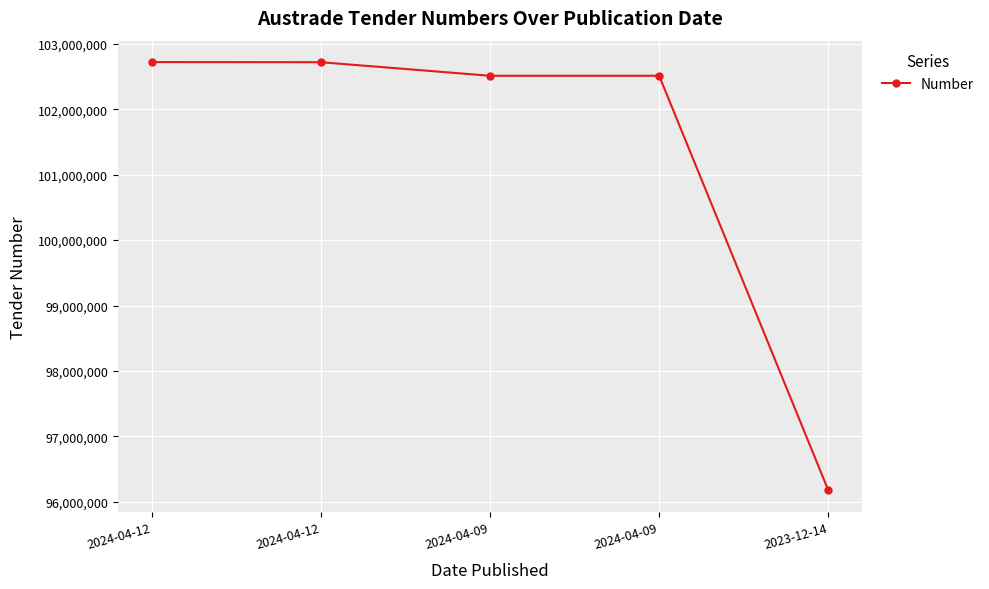

How many lines are shown in the chart?

1